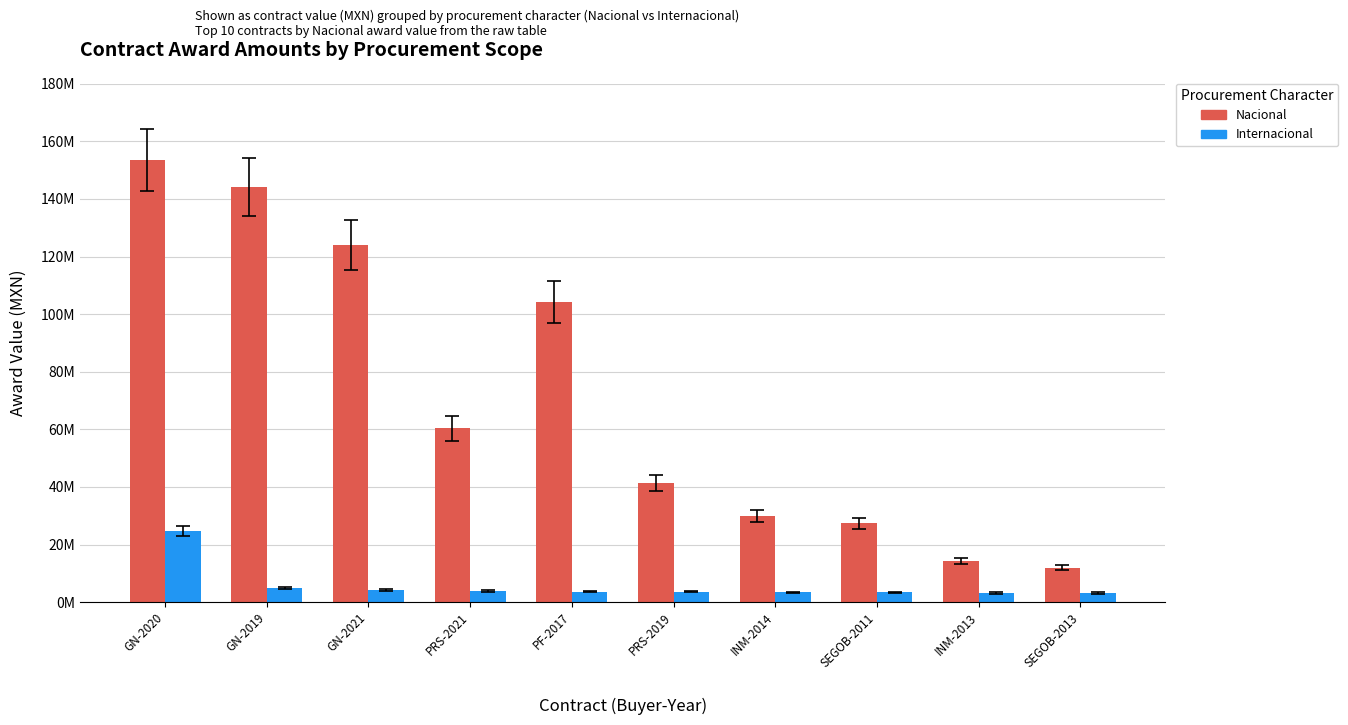

What is the label of the 4th bar from the left?

PRS-2021